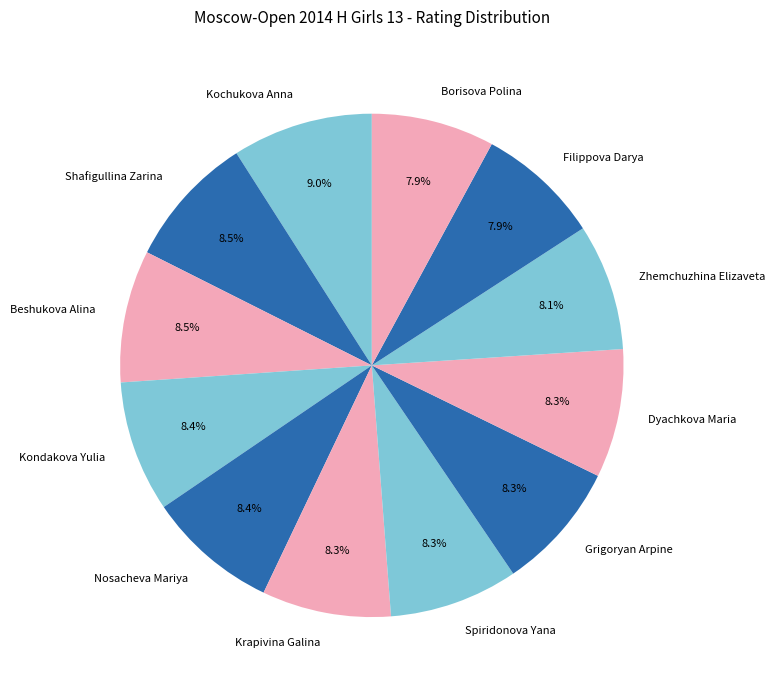

To the nearest percent, what percentage of the pie is Grigoryan Arpine?

8%